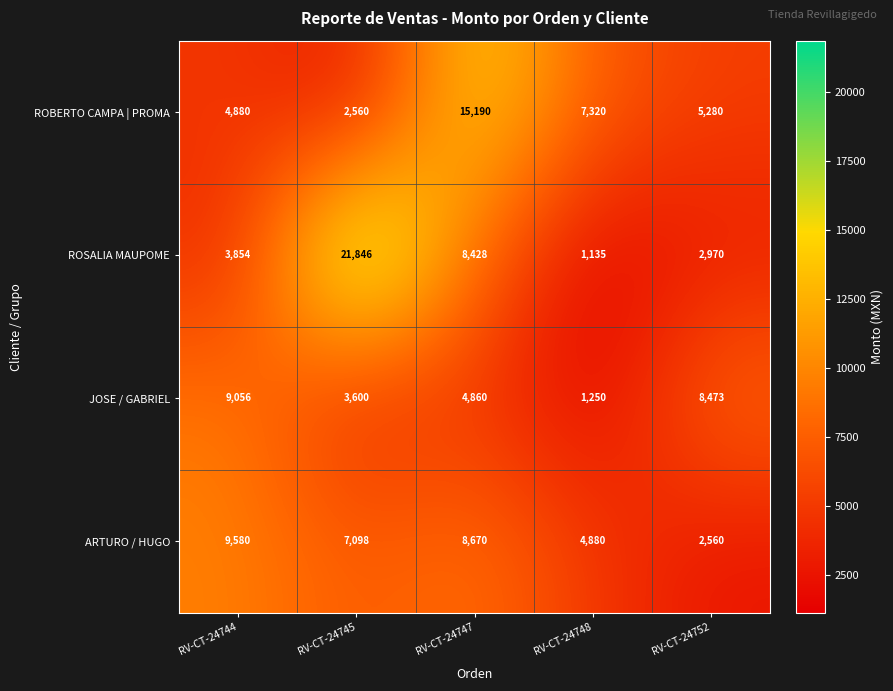

What is the difference between the ROSALIA MAUPOME values at RV-CT-24752 and RV-CT-24744?

884